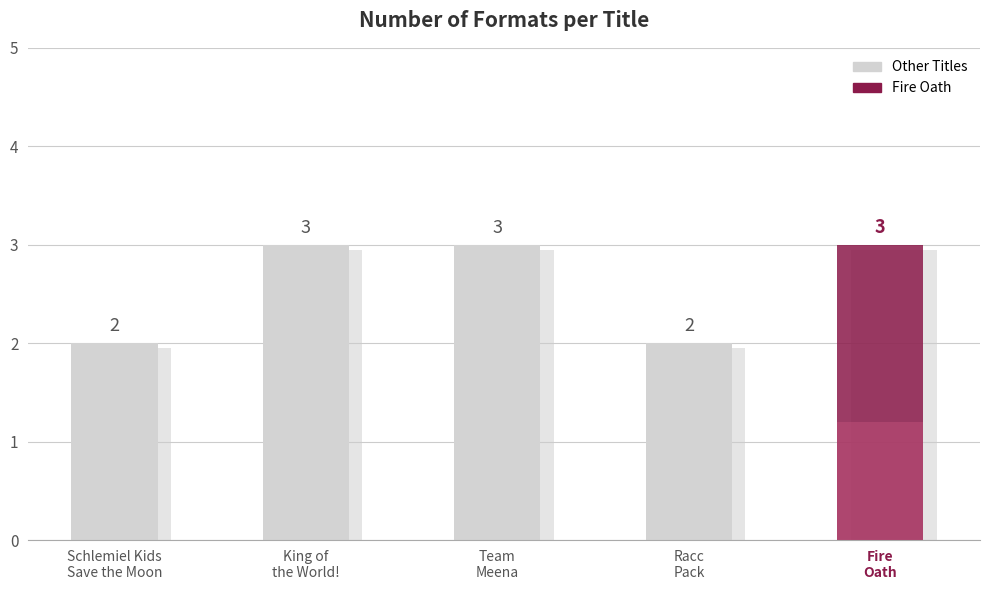

Which label corresponds to the largest value in the chart?

King of
the World!